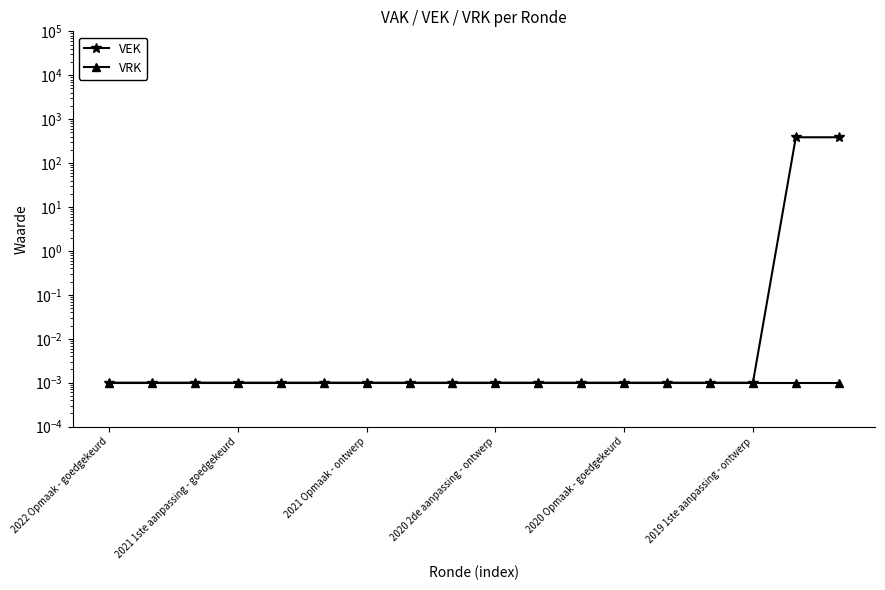

What is the approximate value of VEK at 16?

387.0